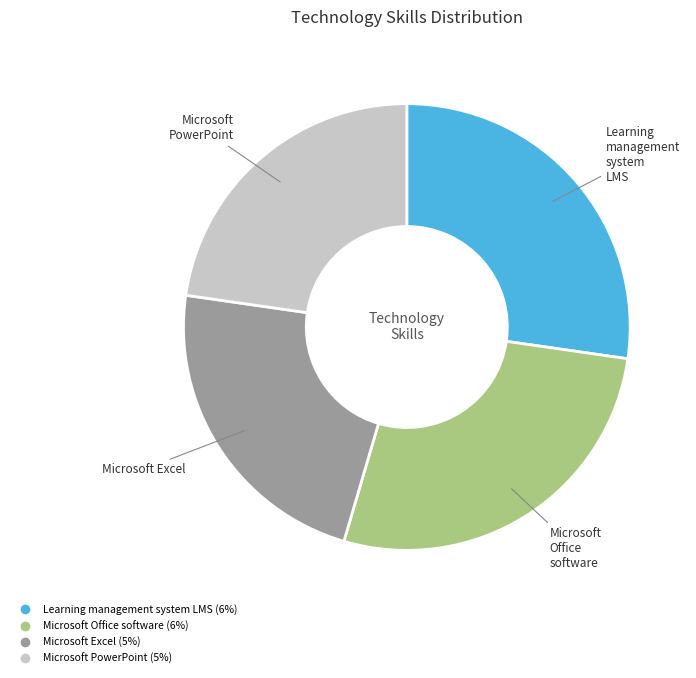

Which has a higher value, Microsoft Excel or Microsoft Office software?

Microsoft Office software